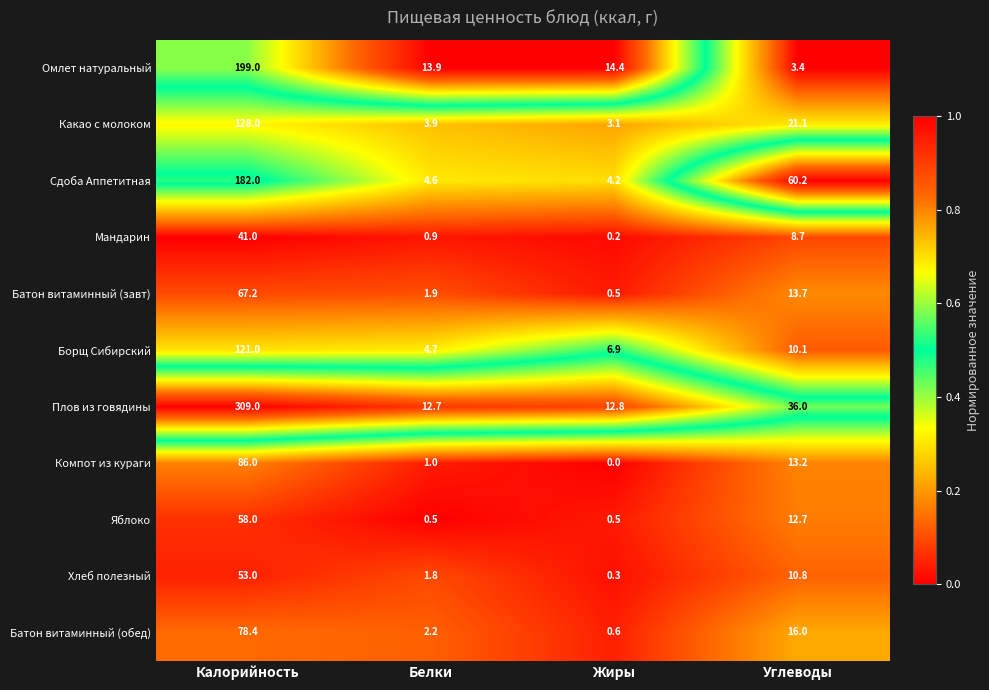

What is the difference between the maximum and second lowest values in the Какао с молоком series?

124.1